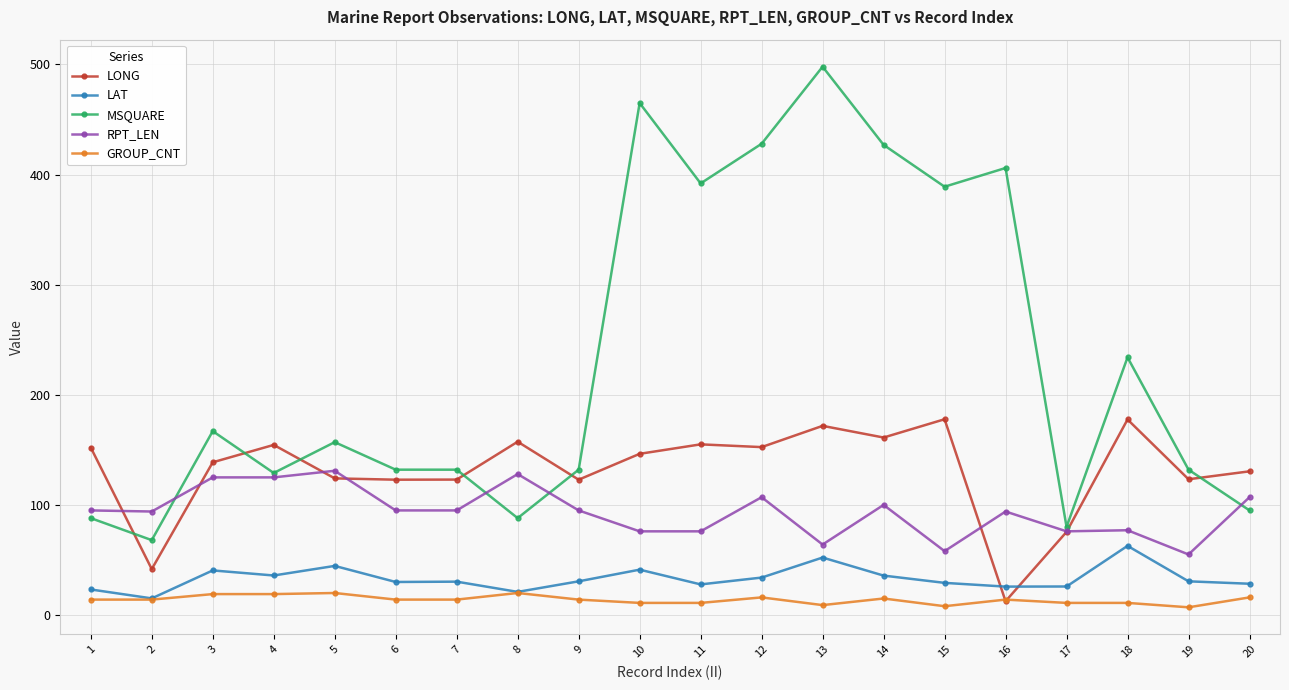

In LONG, how many points are higher than both neighbors (excluding endpoints)?

6